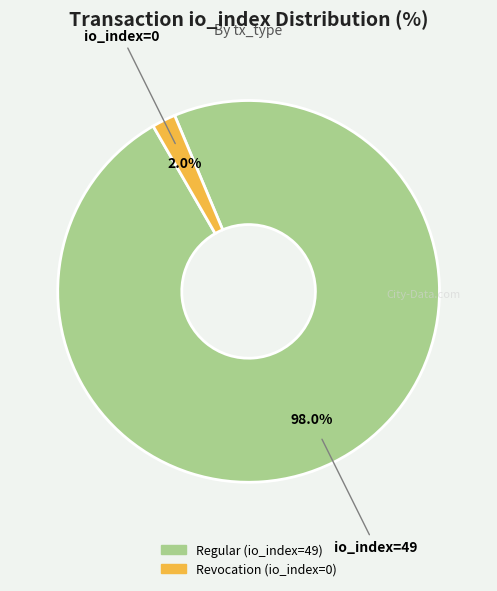

To the nearest percent, what is the combined percentage of Revocation (io_index=0) and Regular (io_index=49)?

100%